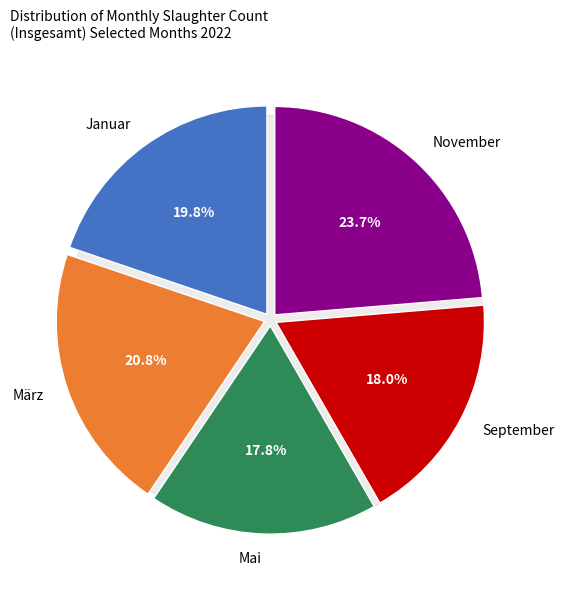

Which category has the biggest portion of the pie?

November